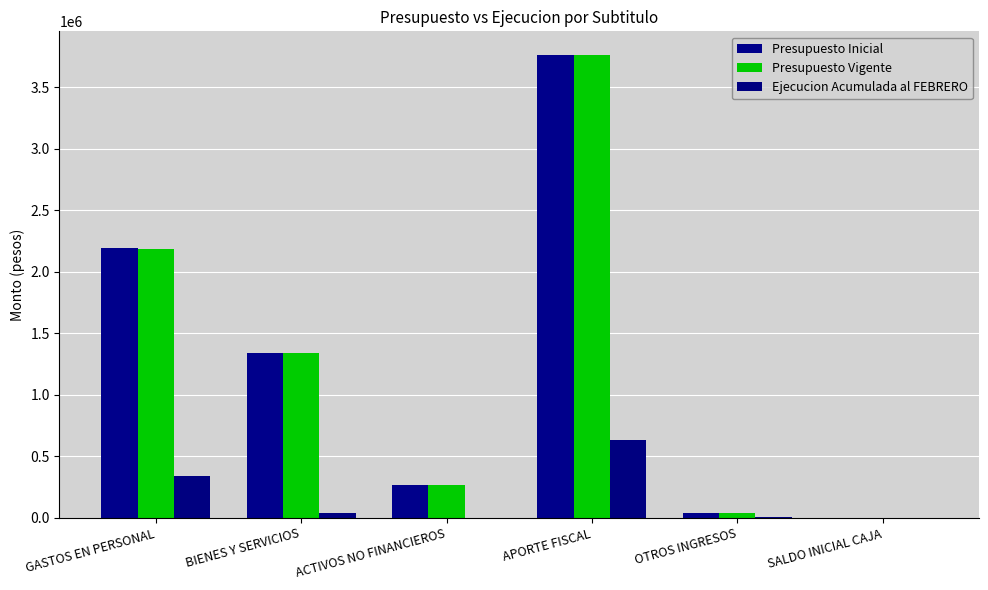

At which category is the sum across all series the highest?

APORTE FISCAL